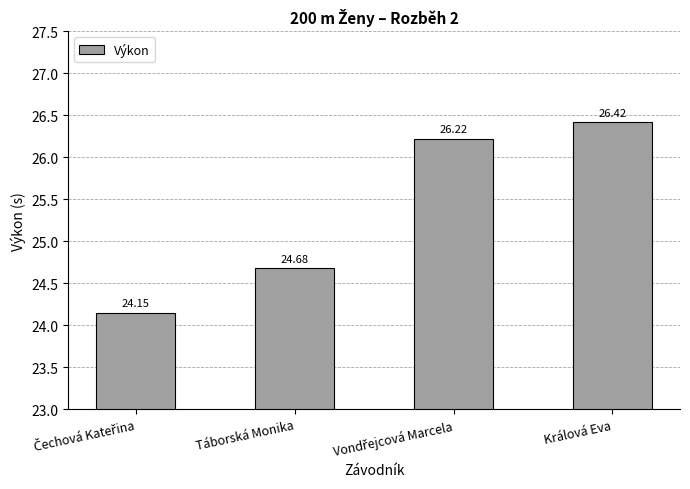

What is the label of the 1st bar from the right?

Králová Eva